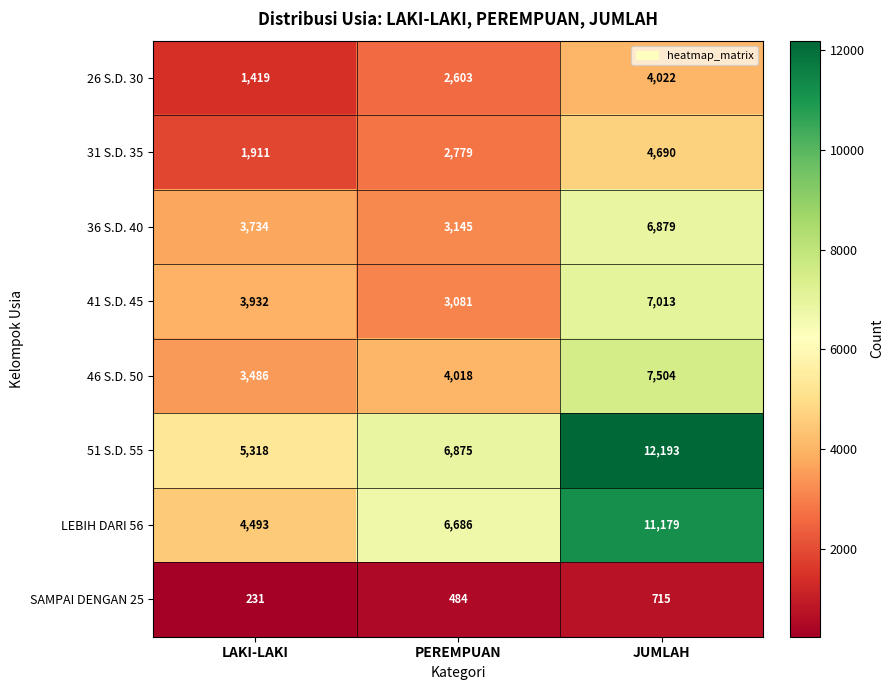

True or false: SAMPAI DENGAN 25 has a value of 287 at PEREMPUAN.

False